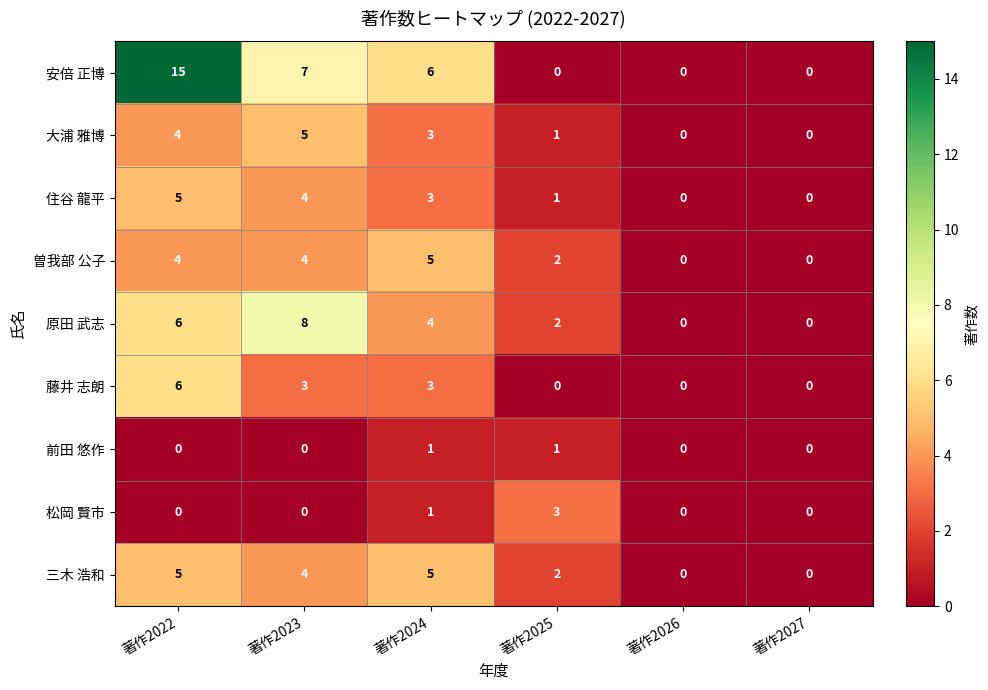

Which series has the largest range (max minus min)?

安倍 正博